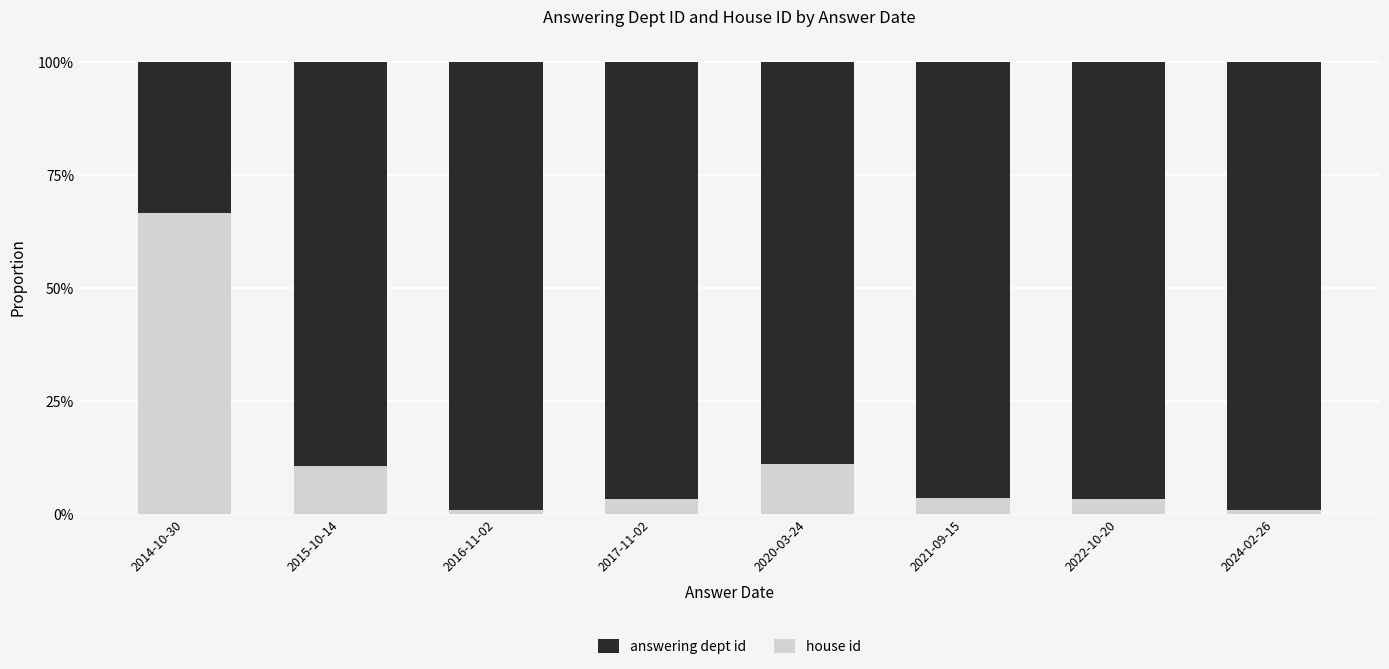

Does the chart contain stacked bars?

Yes